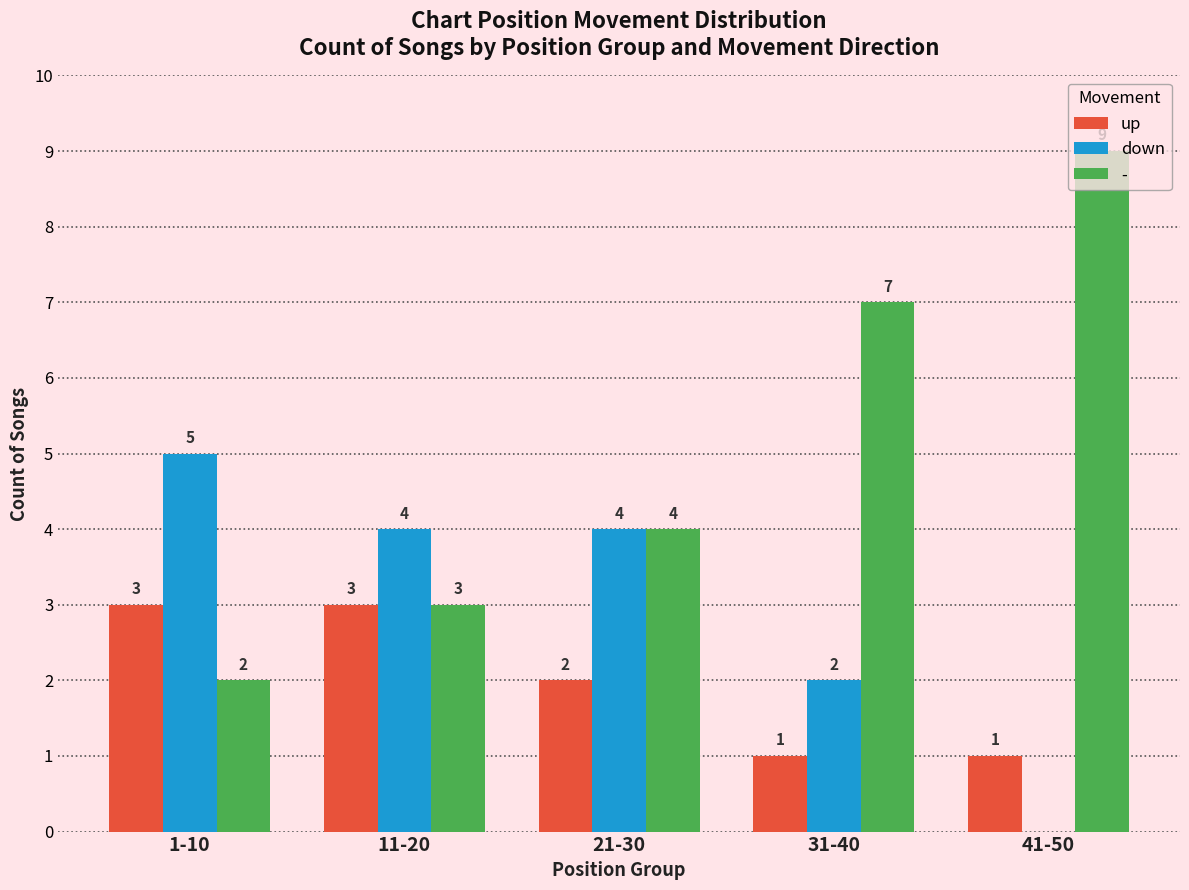

Reading right to left, list all the values displayed in this chart.

up: 41-50=1	31-40=1	21-30=2	11-20=3	1-10=3
down: 41-50=0	31-40=2	21-30=4	11-20=4	1-10=5
-: 41-50=9	31-40=7	21-30=4	11-20=3	1-10=2